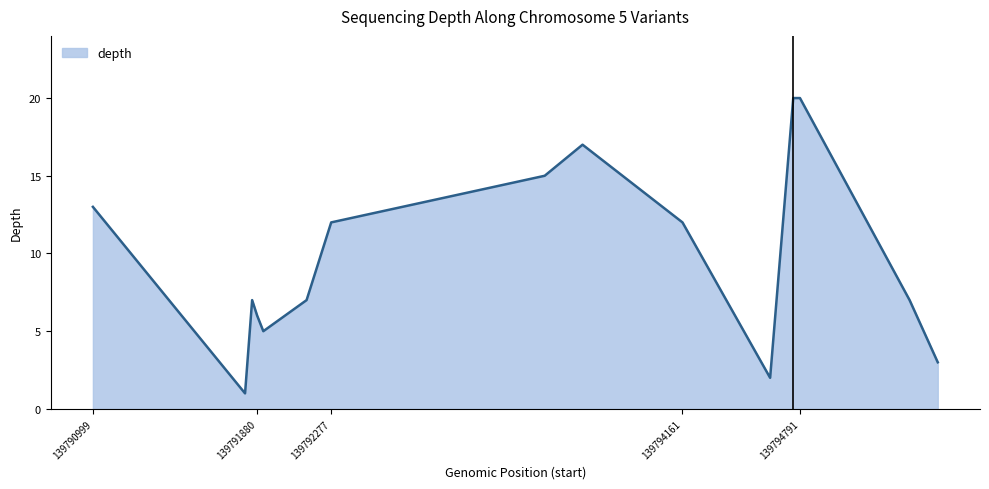

What is the difference between the maximum and minimum values?

19